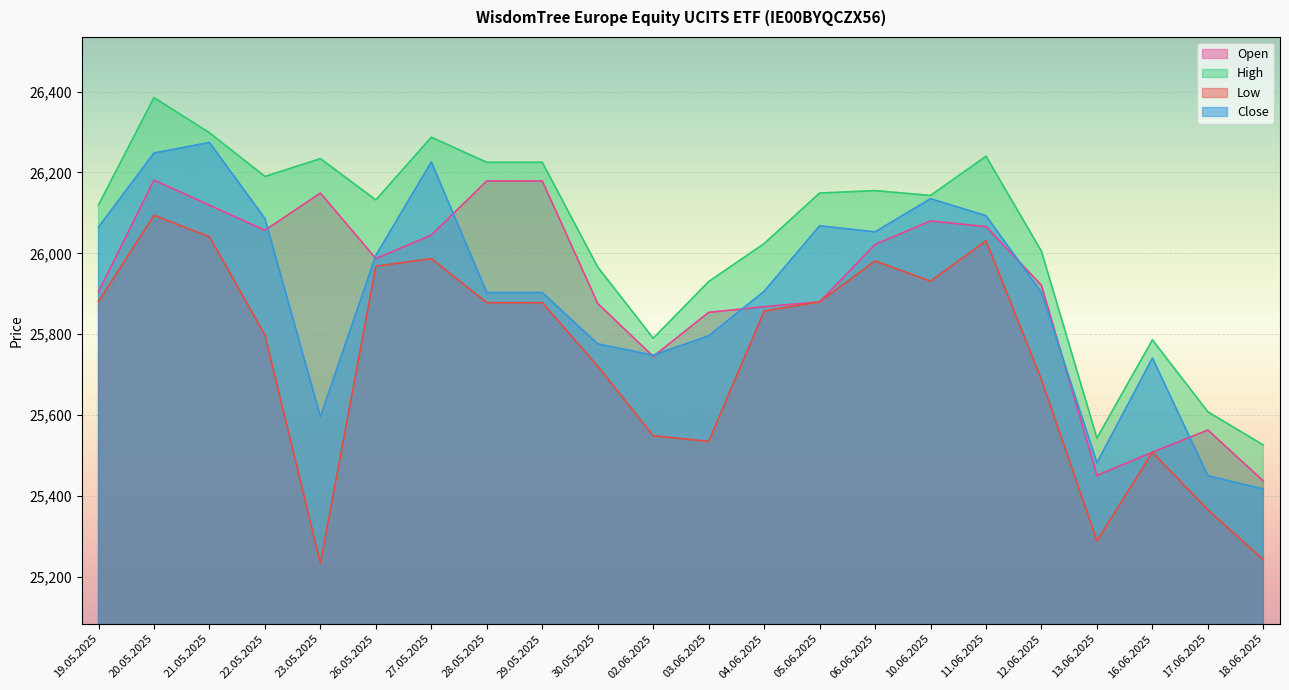

What are all the series names shown in the legend?

Open, High, Low, Close